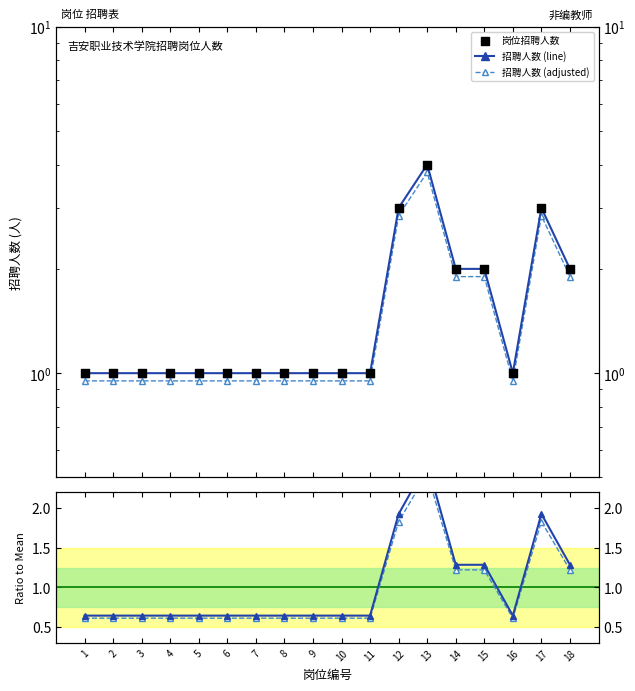

Which series has the largest total across all categories?

招聘人数 (line)